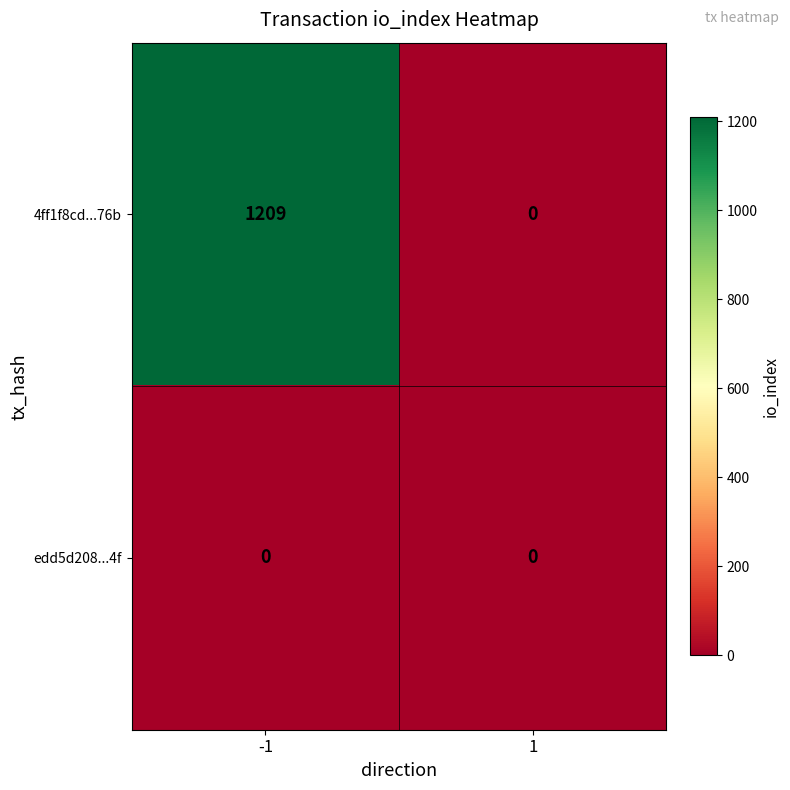

Which series has the widest spread of values?

4ff1f8cd...76b